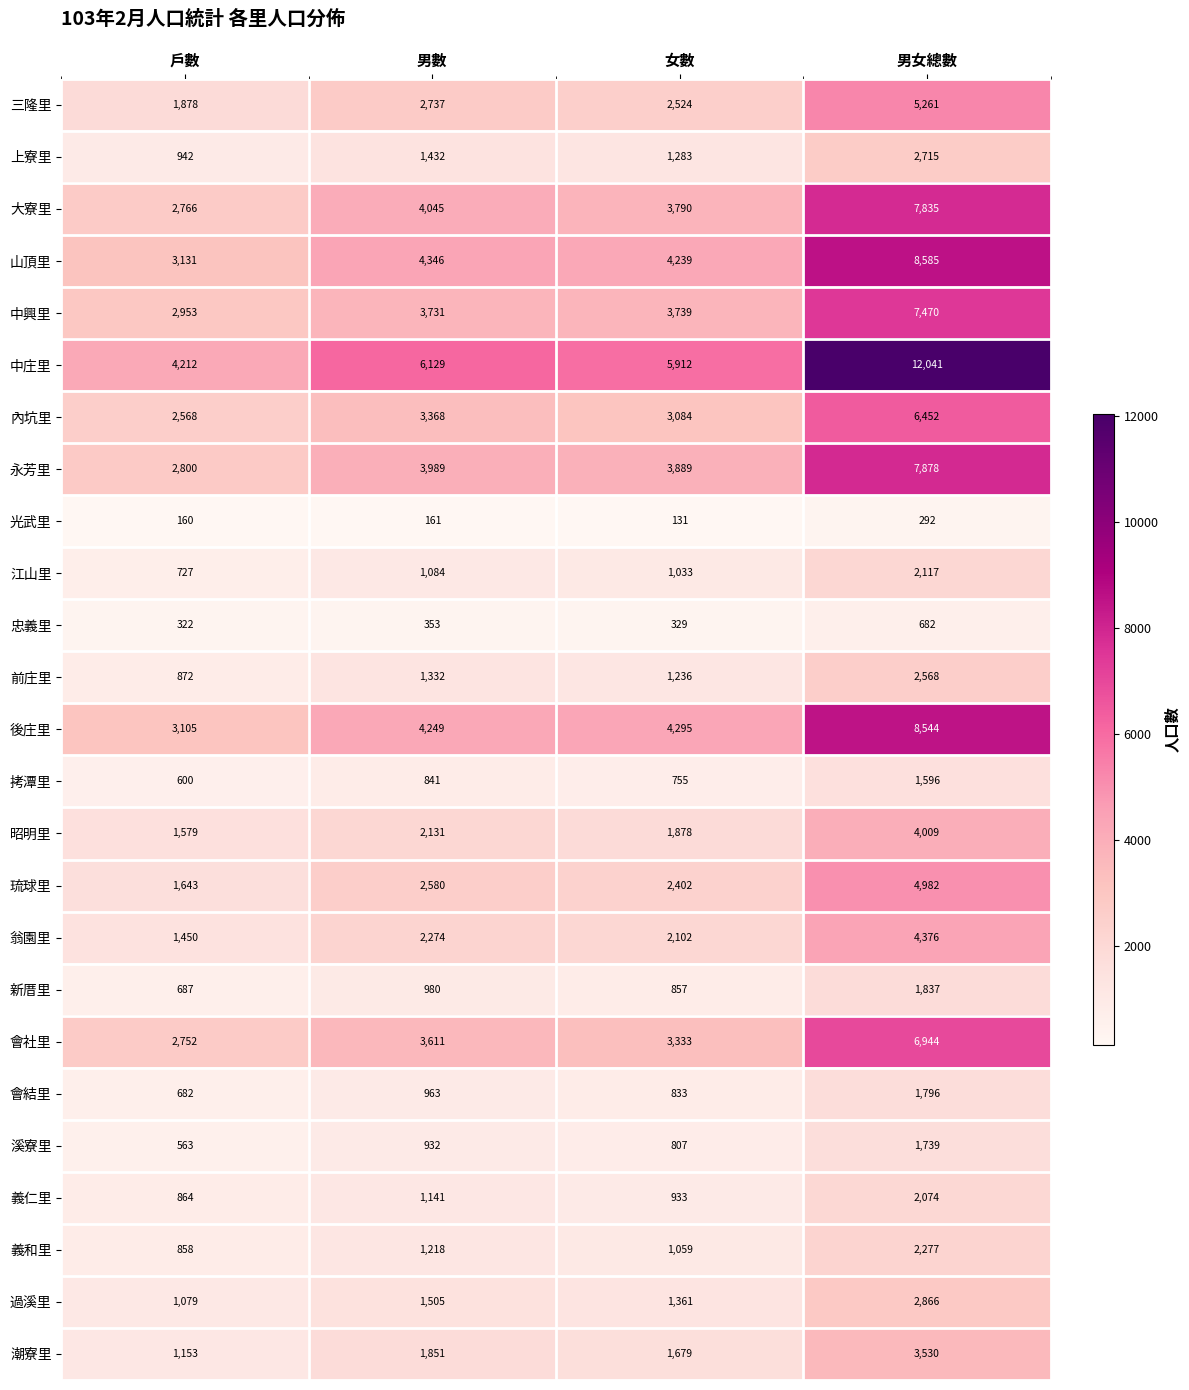

The 義和里 series shows 776 at 男數. True or false?

False